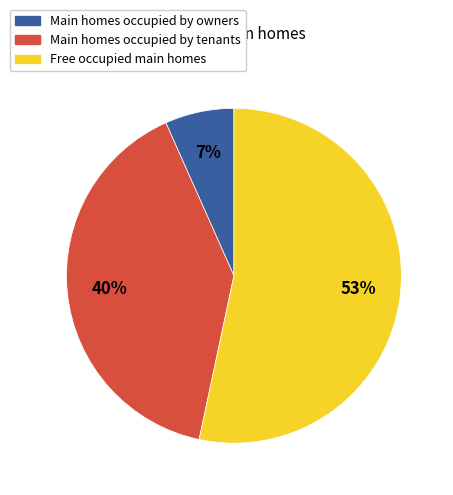

What percentage is the Main homes occupied by tenants slice, to the nearest percent?

40%